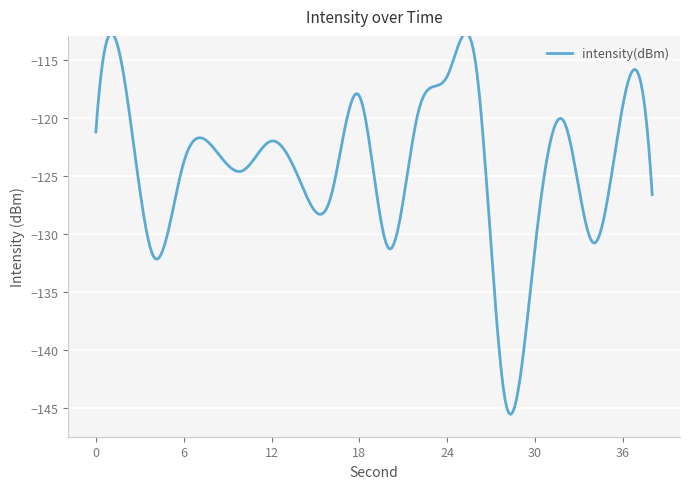

What is the difference between the maximum and minimum values?

32.8